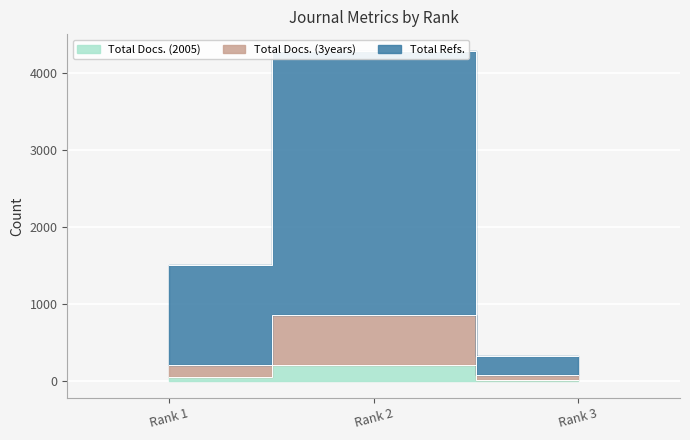

True or false: Total Docs. (3years) has a value of 1413 at Rank 2.

False